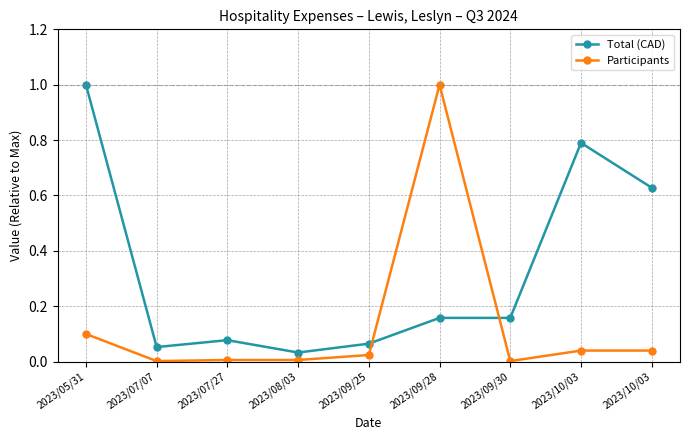

Count the number of categories in the chart.

9